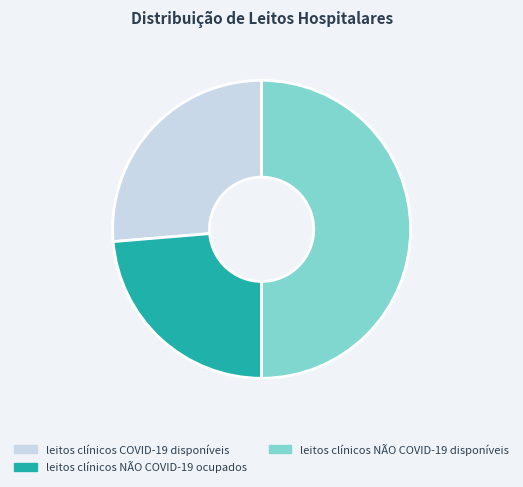

How many slices are in this pie chart?

3